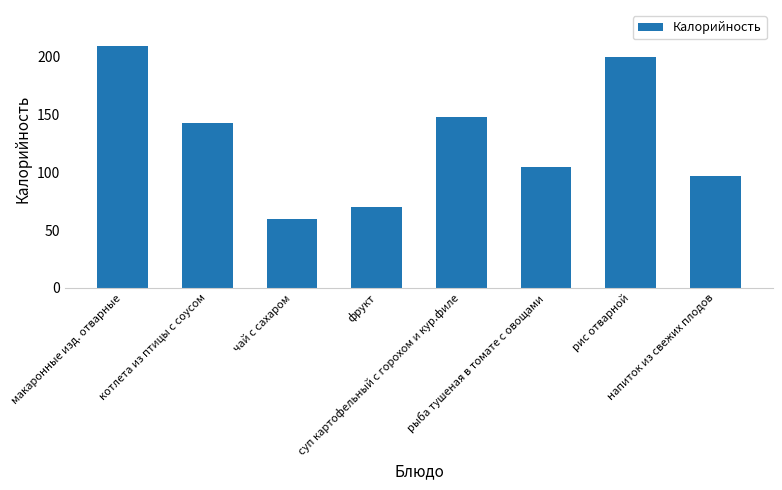

What is the minimum value shown in the chart?

60